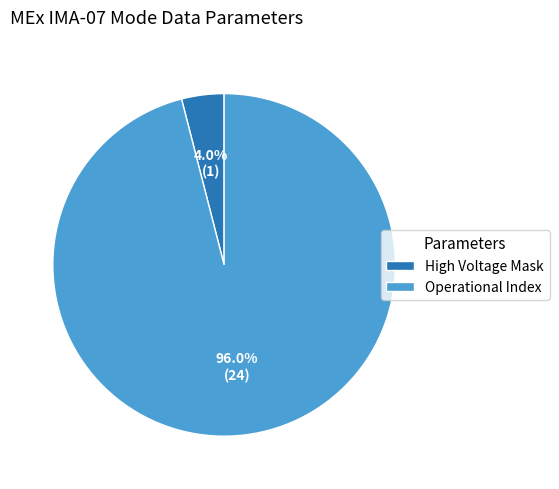

Which category has the biggest portion of the pie?

Operational Index